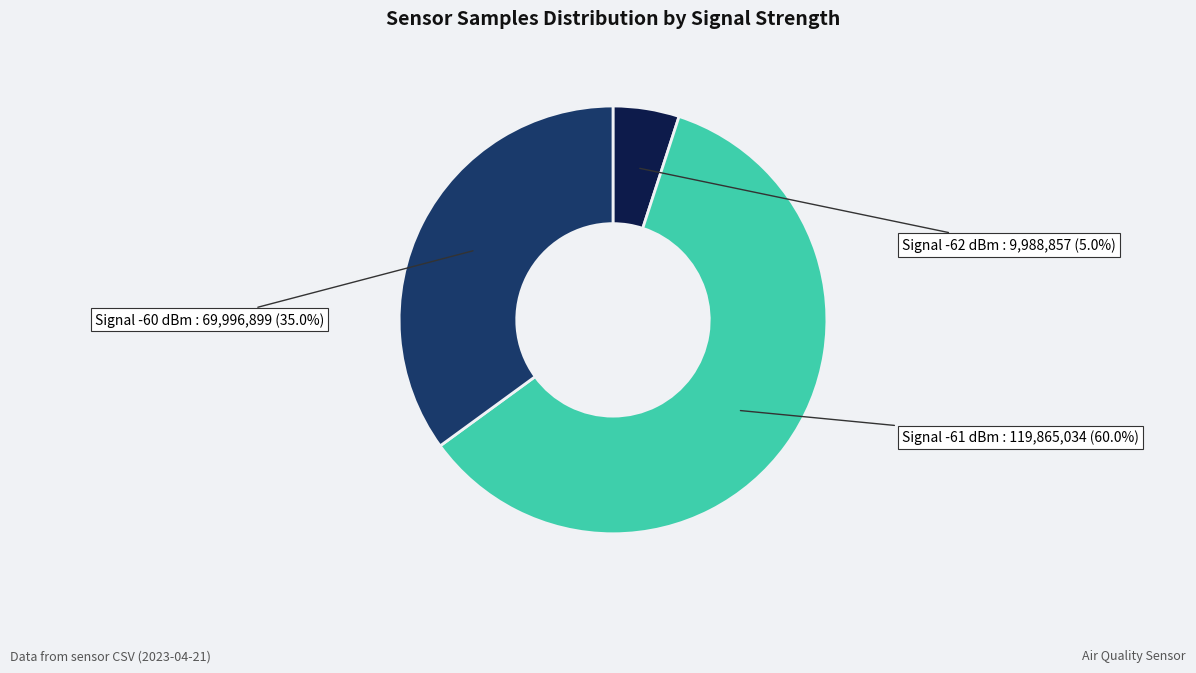

Does Signal -62 dBm represent more than half of the total?

No